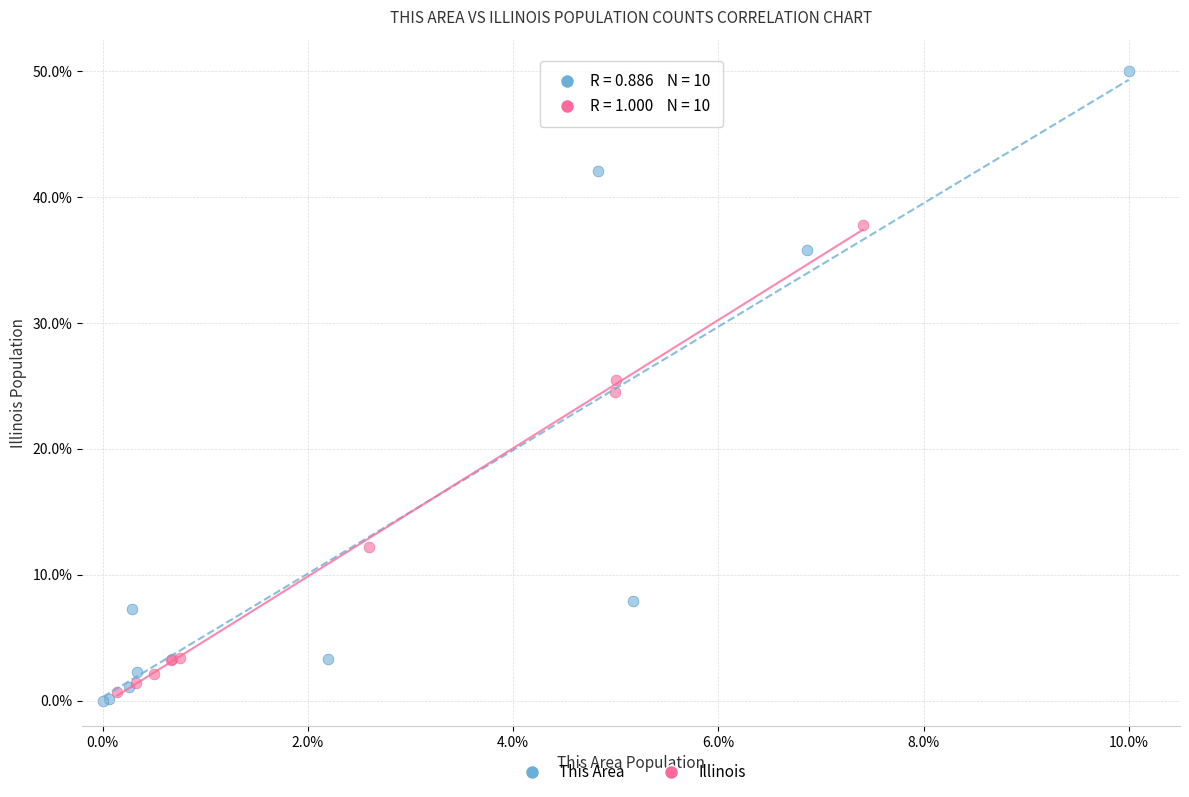

Which series contains the highest Y value?

This Area